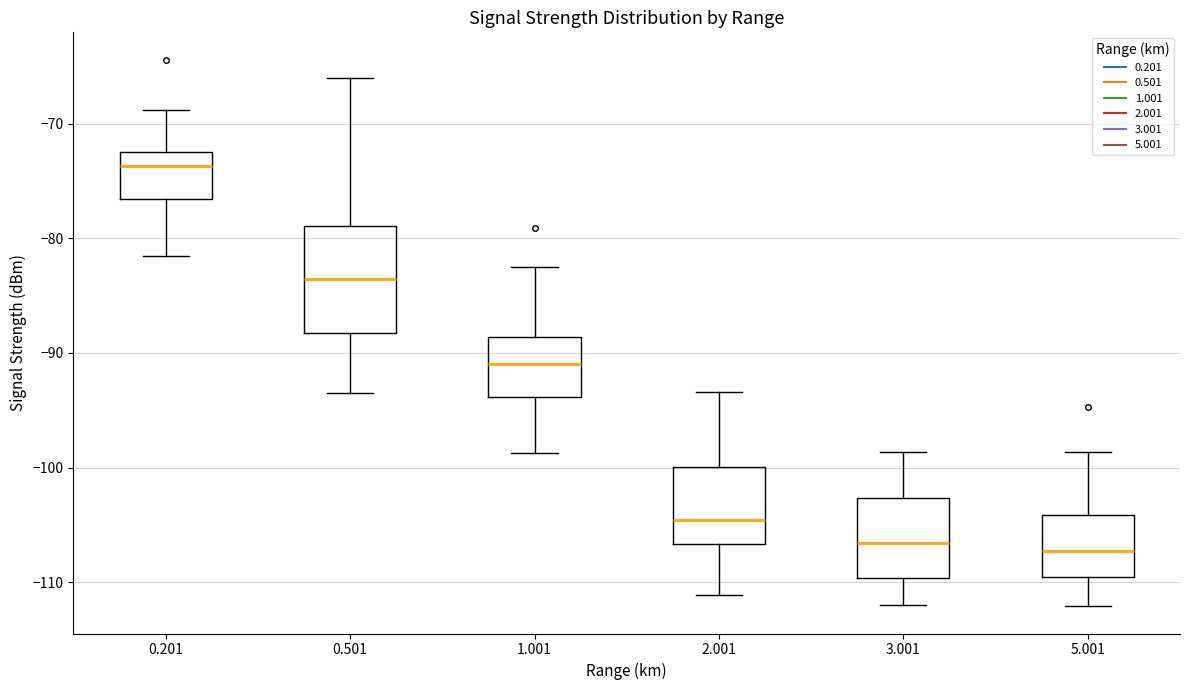

Which box has the highest median line?

0.201